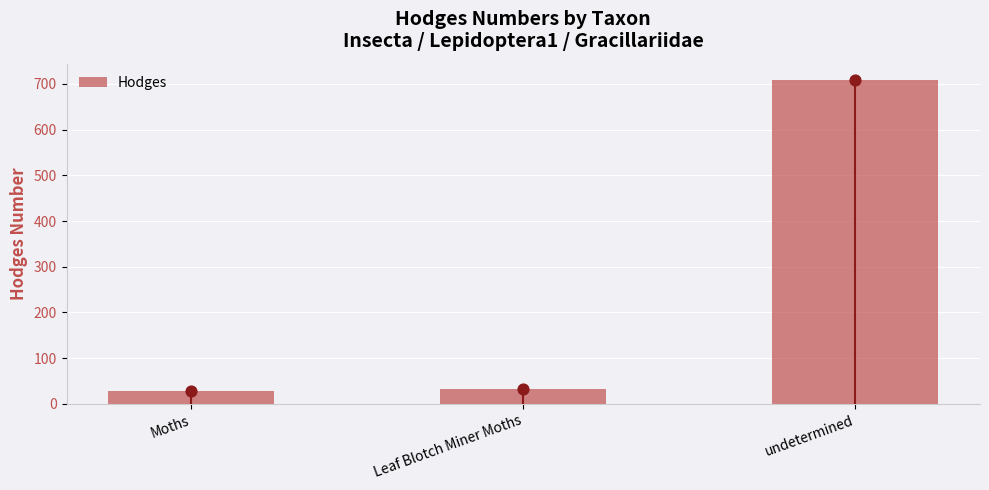

Between Leaf Blotch Miner Moths and Moths, which is larger?

Leaf Blotch Miner Moths